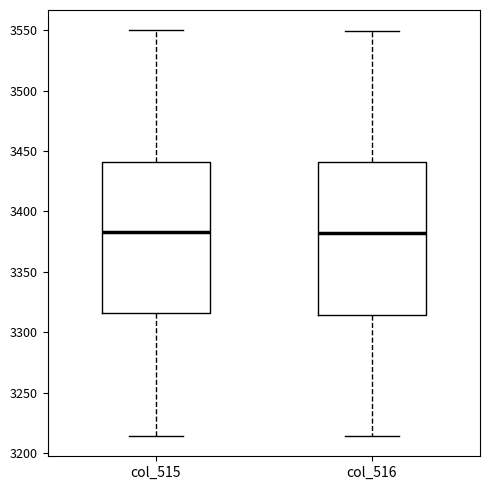

Reading left to right, read every box against the y-axis: the position of its median line, the range the box covers, and the ends of its whiskers. The values are not printed on the chart, so give them approximately, as read against the axis.

col_515: median 3385, box 3315 to 3440, whiskers 3215 to 3550
col_516: median 3380, box 3315 to 3440, whiskers 3215 to 3550